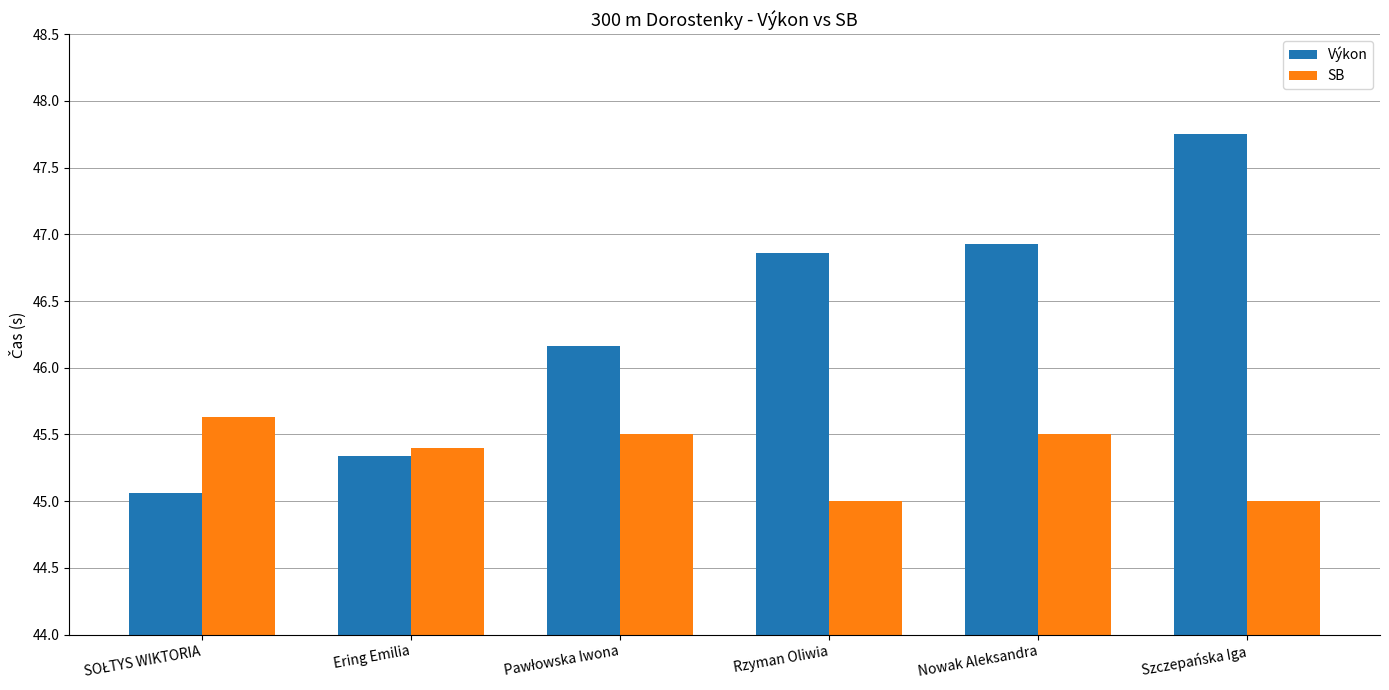

List the series in order of their peak value, lowest first.

SB, Výkon